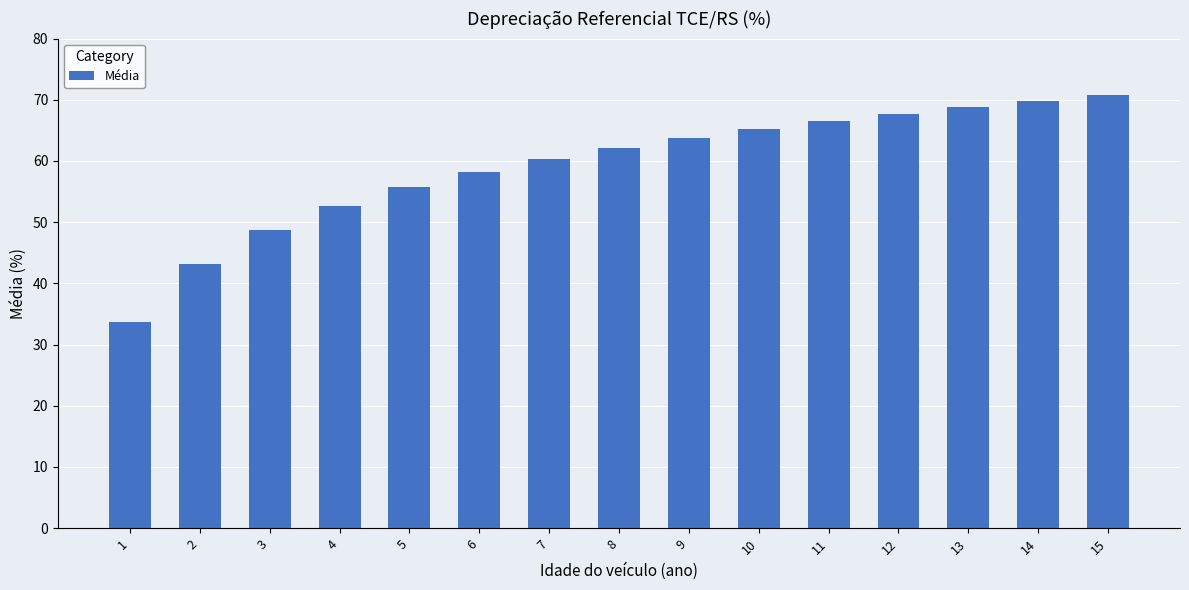

What is the difference between the maximum and second lowest values?

27.6